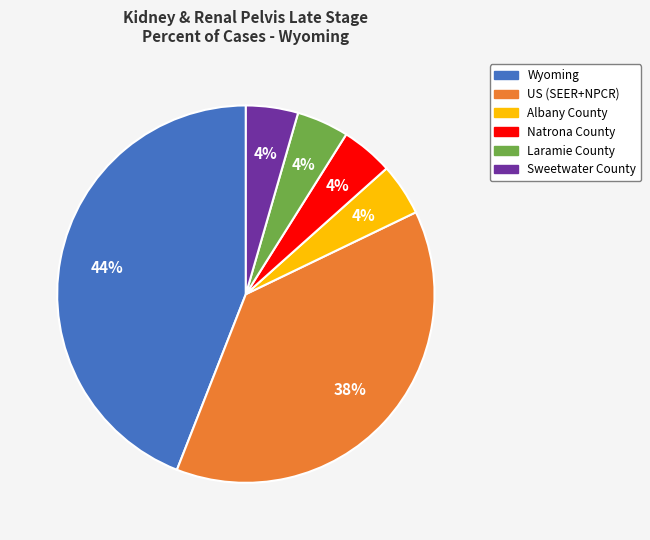

To the nearest percent, what percentage of the pie is Natrona County?

4%